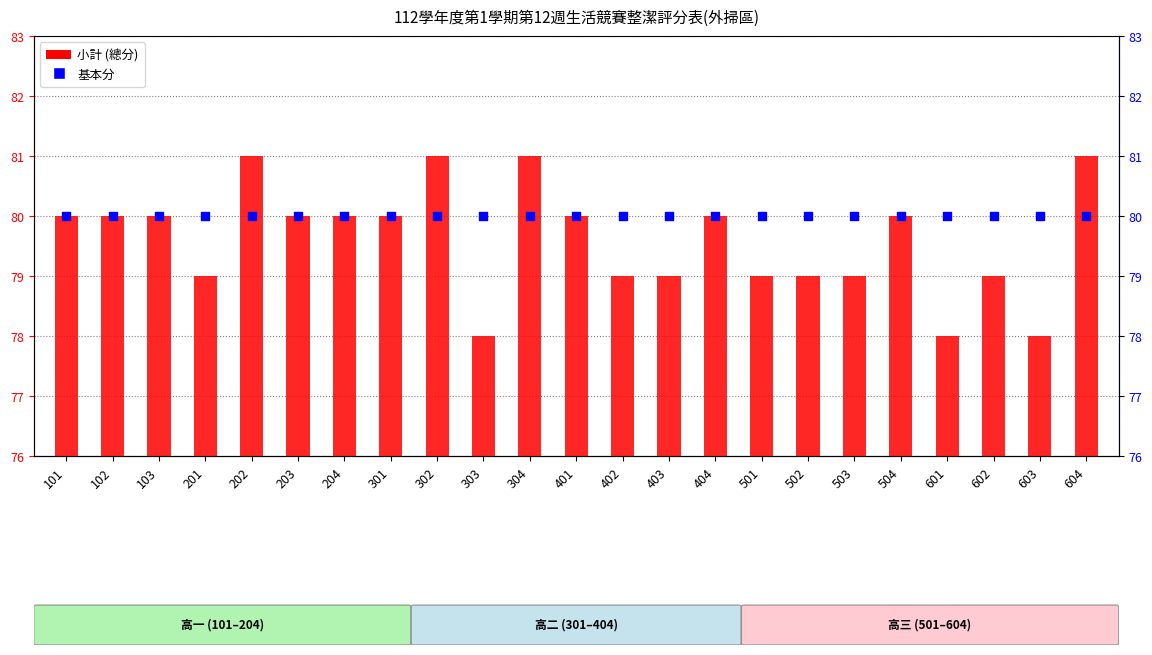

What is the total value across all series at 403?

159